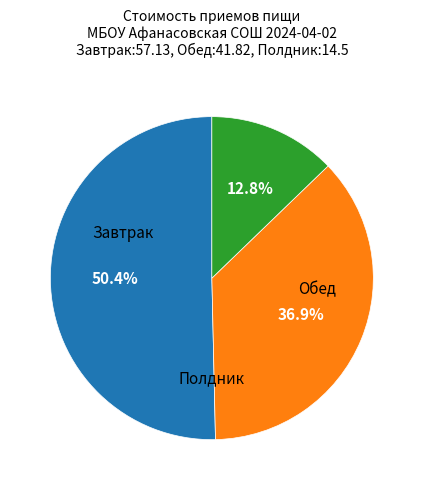

Does any single category account for the majority?

Yes